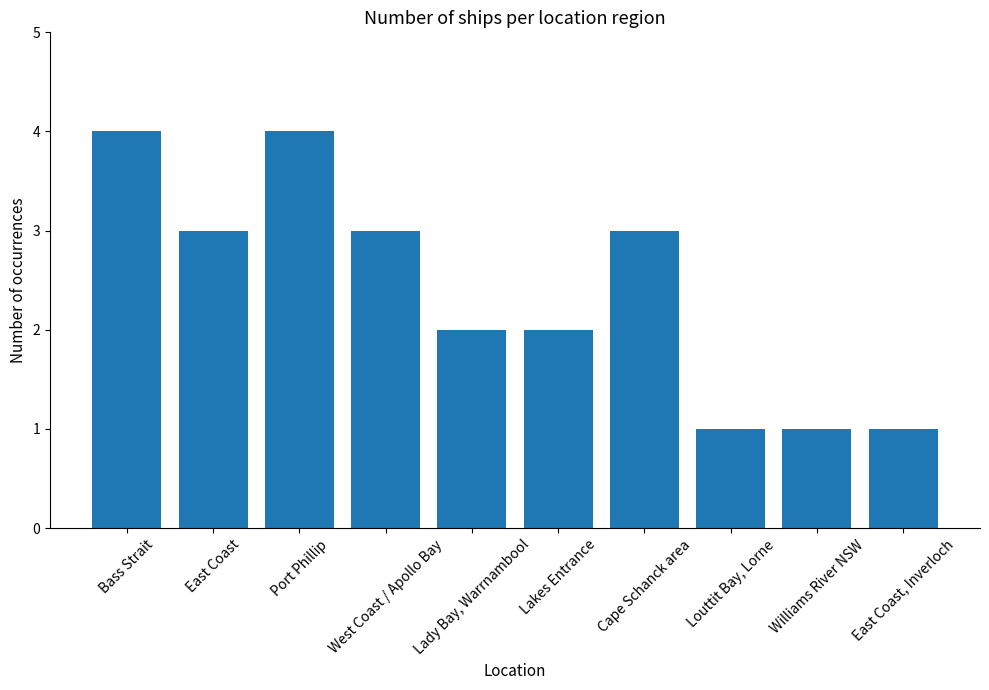

Does the chart contain any negative values?

No